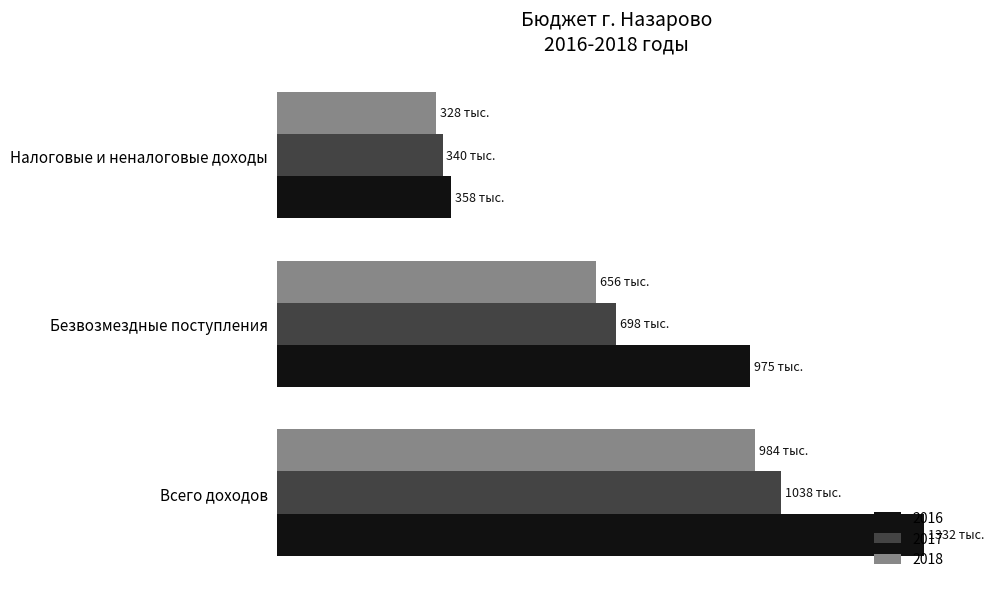

Which series has the largest range (max minus min)?

2016